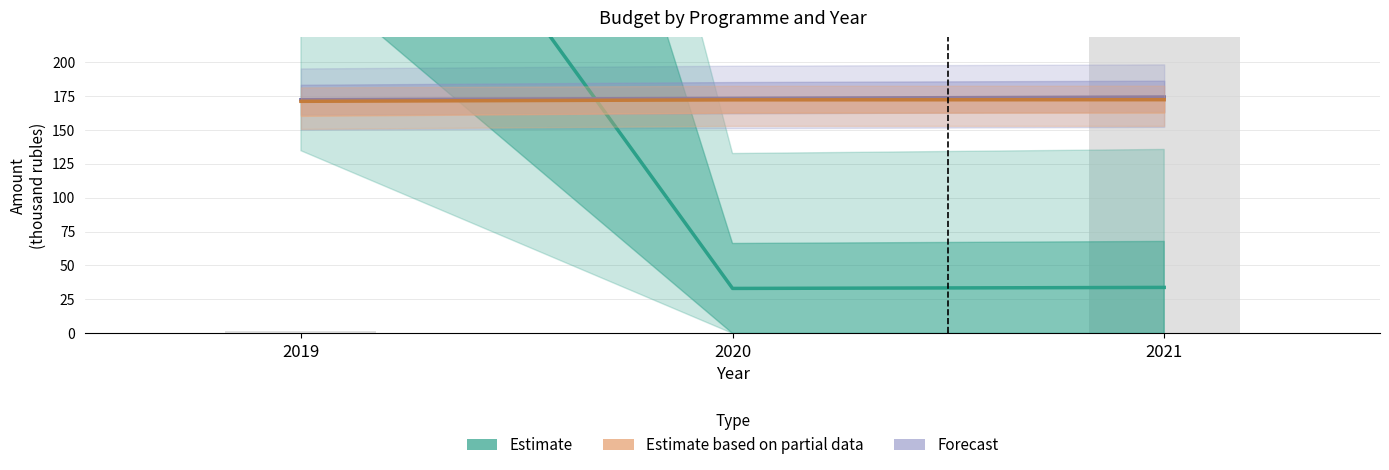

How many bars are there in each group?

3